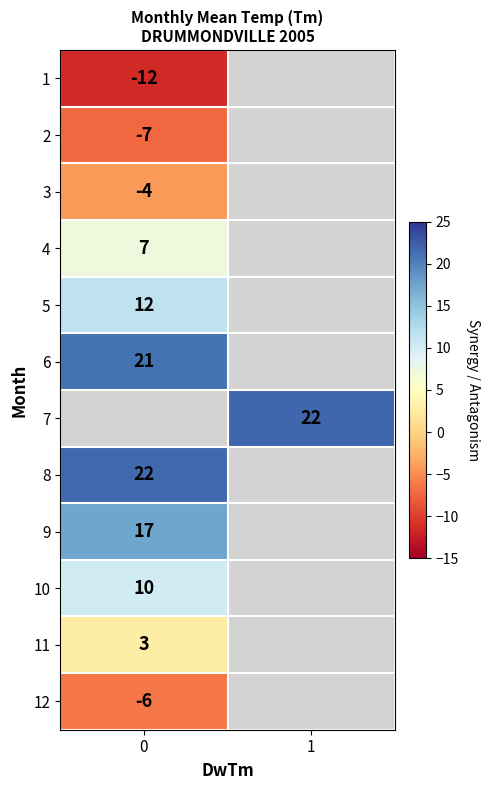

What is the maximum value shown in the chart?

21.8